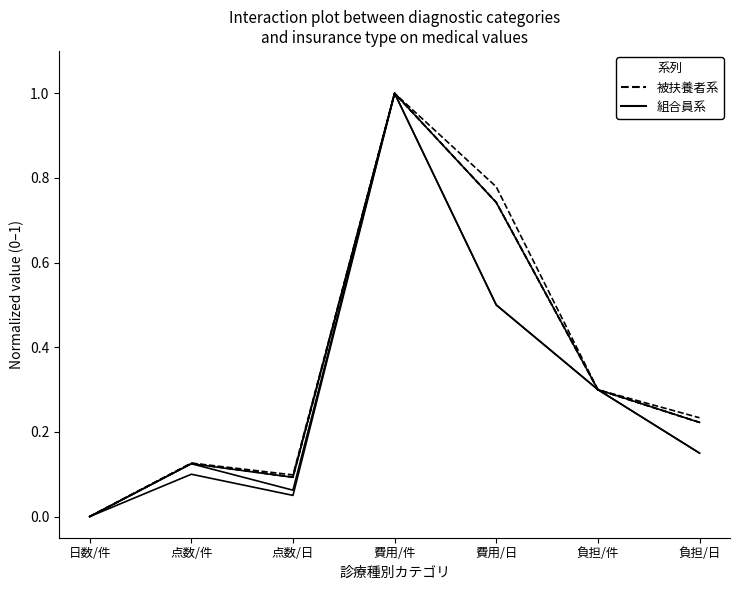

At which category does the chart reach its minimum across all series?

日数/件